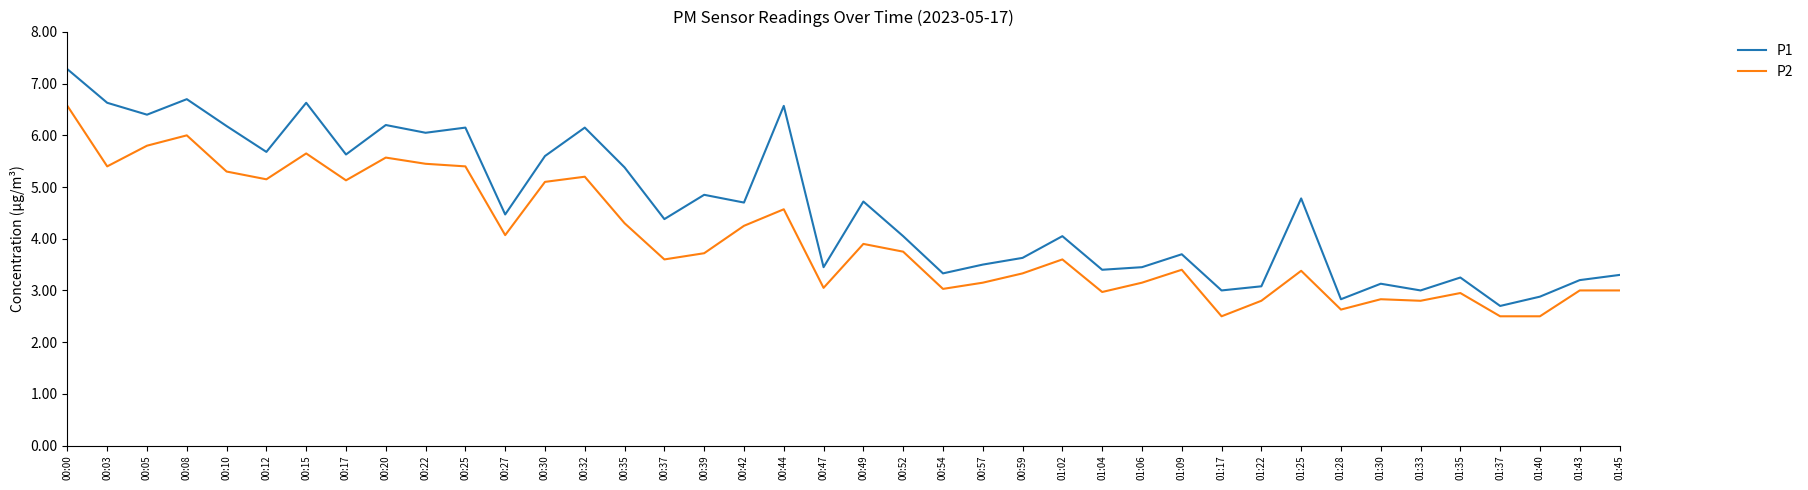

What is the difference between the P1 values at 01:22 and 00:22?

3.0